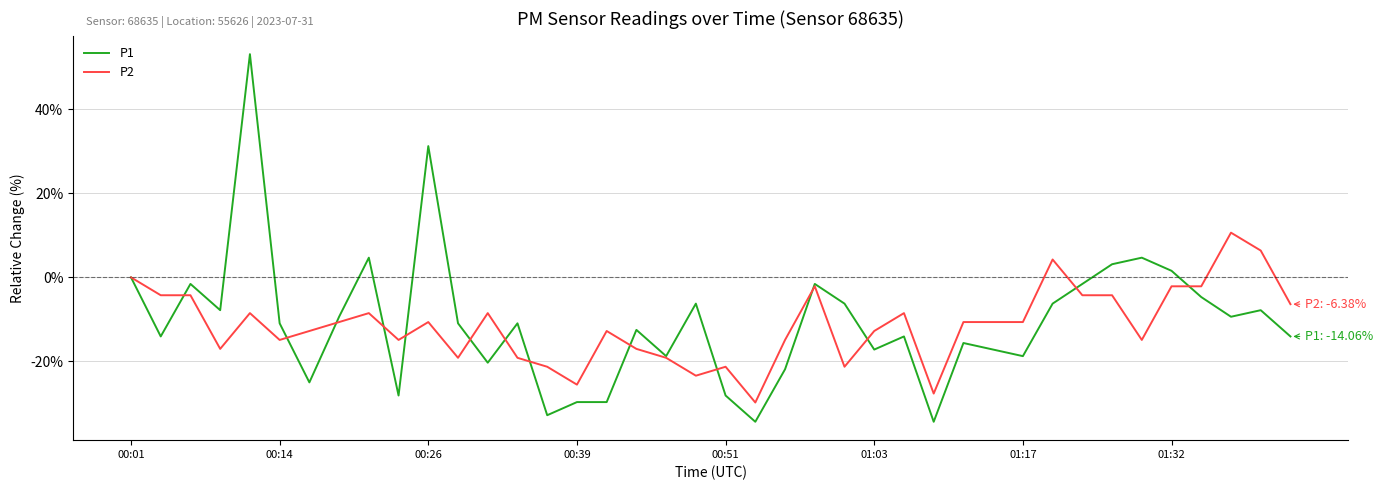

Which series has the widest spread of values?

P1